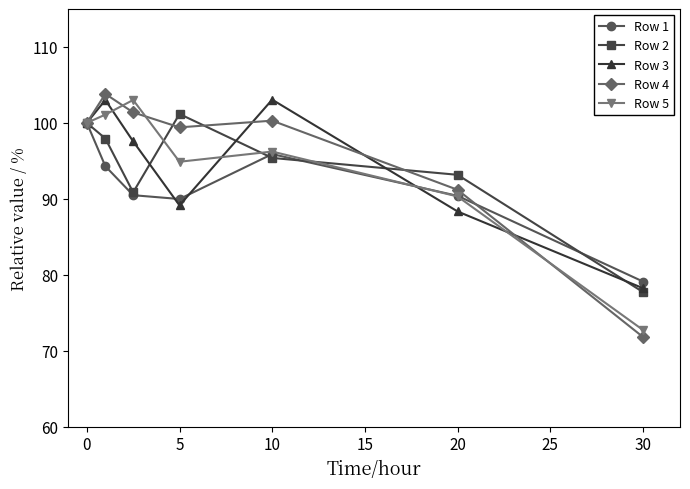

What is the smallest value displayed?

71.8